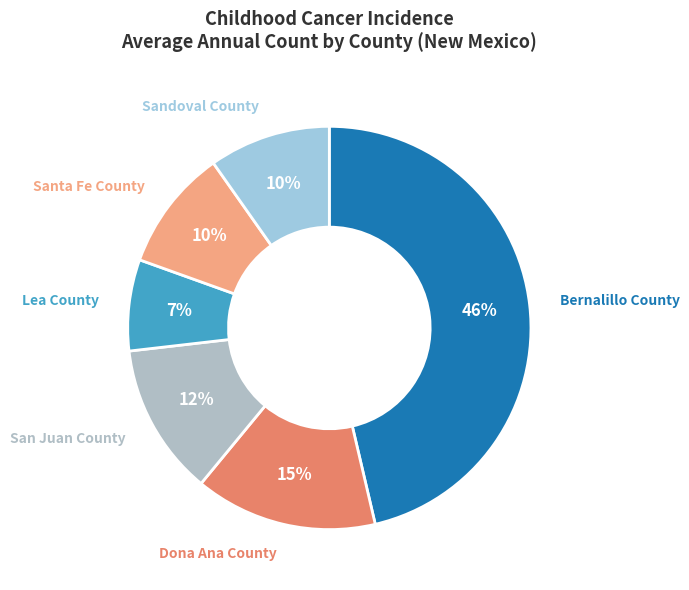

To the nearest percent, what is the combined percentage of Dona Ana County and San Juan County?

27%